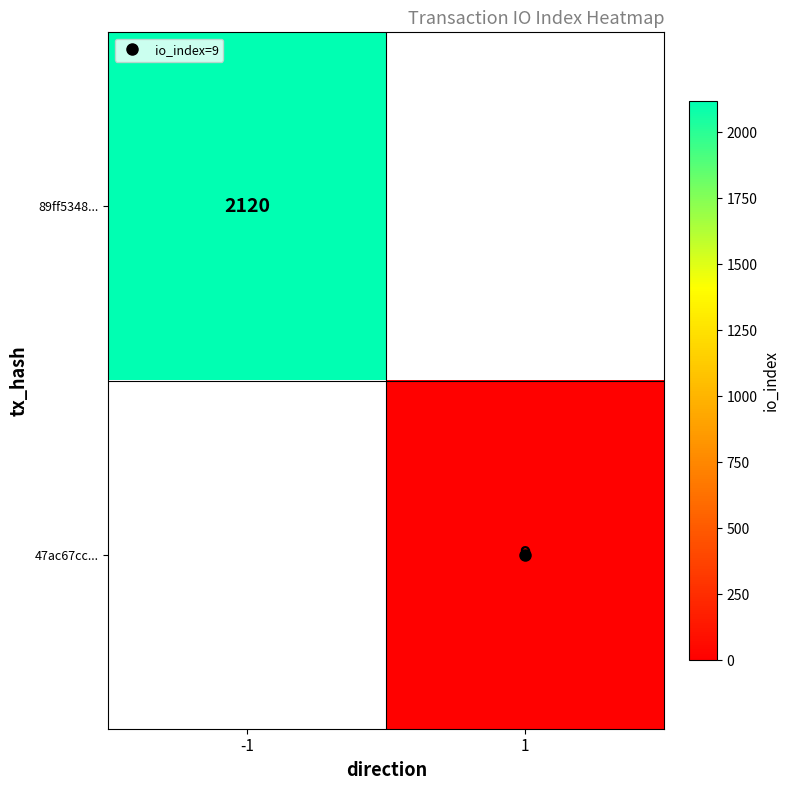

How many data points does each series have?

2